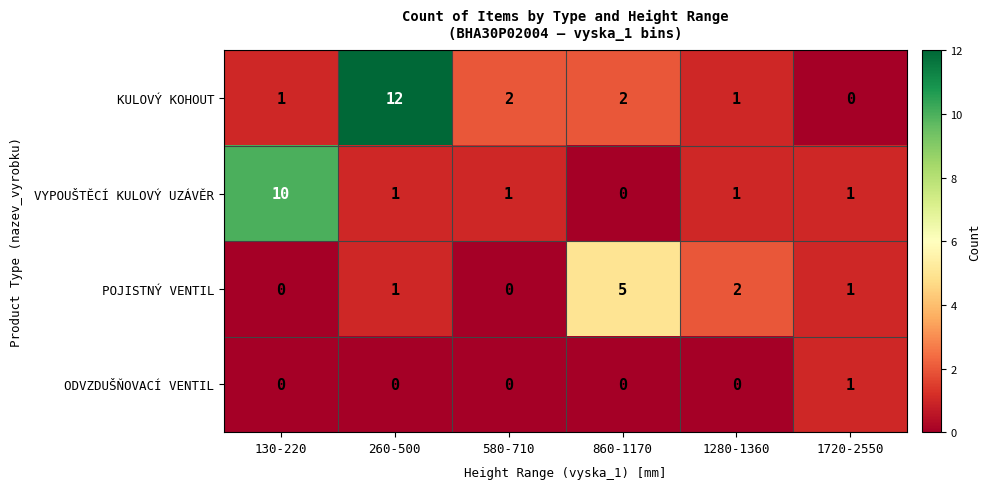

Which series has the largest total across all categories?

KULOVÝ KOHOUT